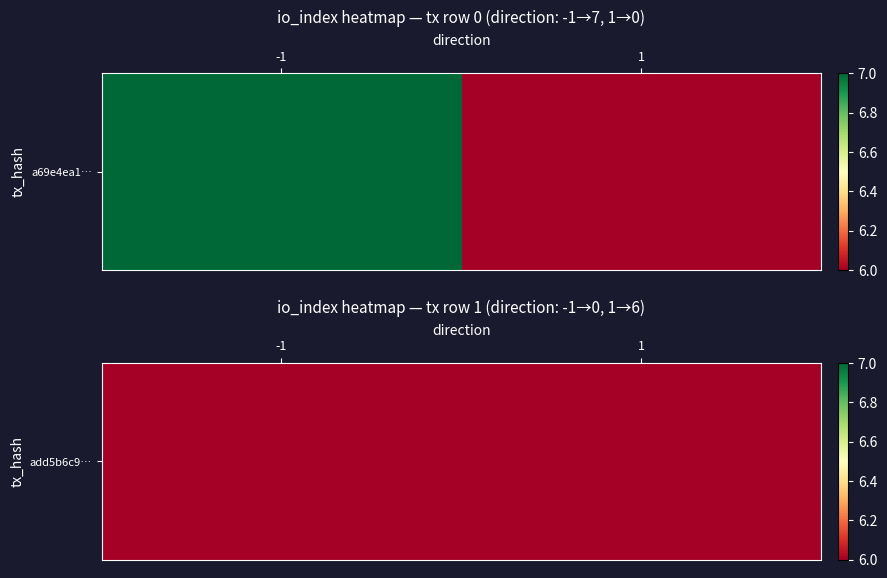

Count the values in the range 0 to 6.

2